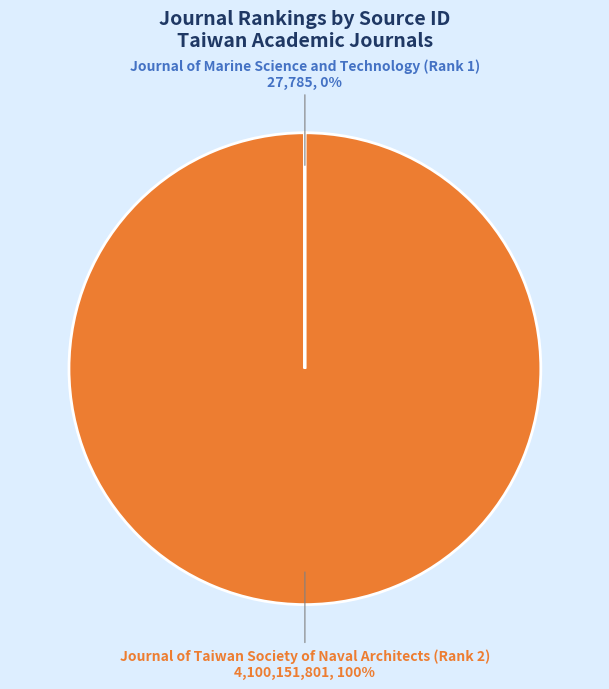

To the nearest percent, what is the difference between the largest and smallest slice percentages?

100%